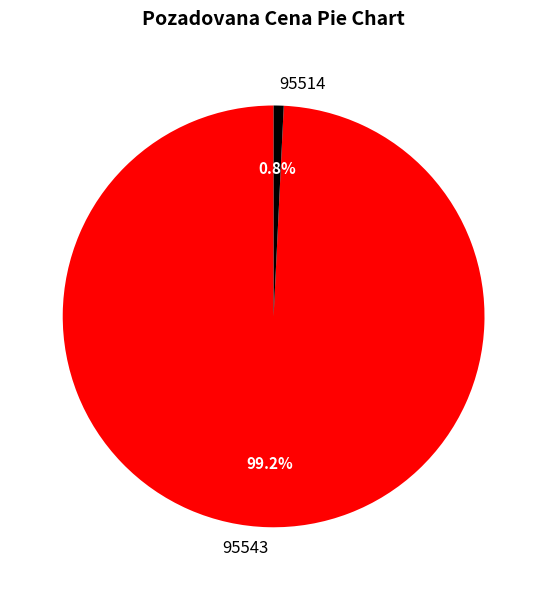

What percentage is NOT represented by 95543?

0.8%